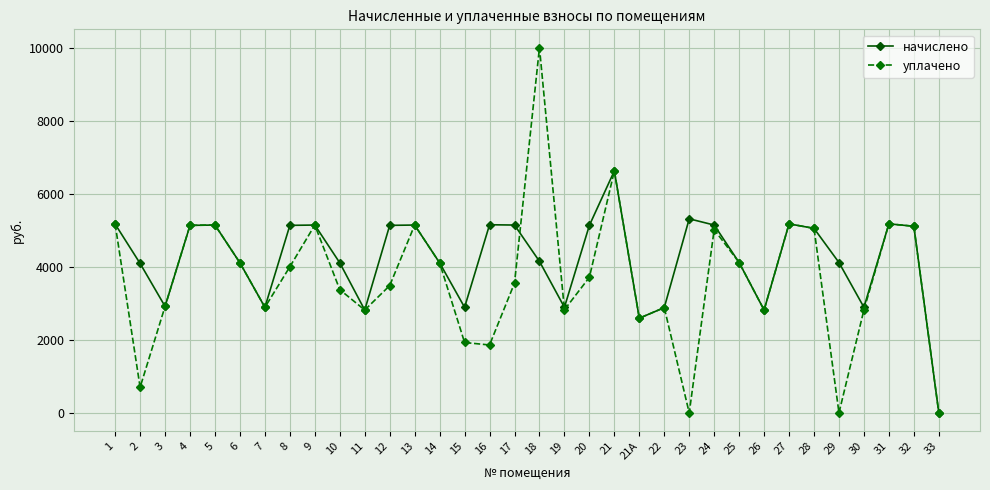

At 20, list the series in order from largest to smallest.

начислено, уплачено